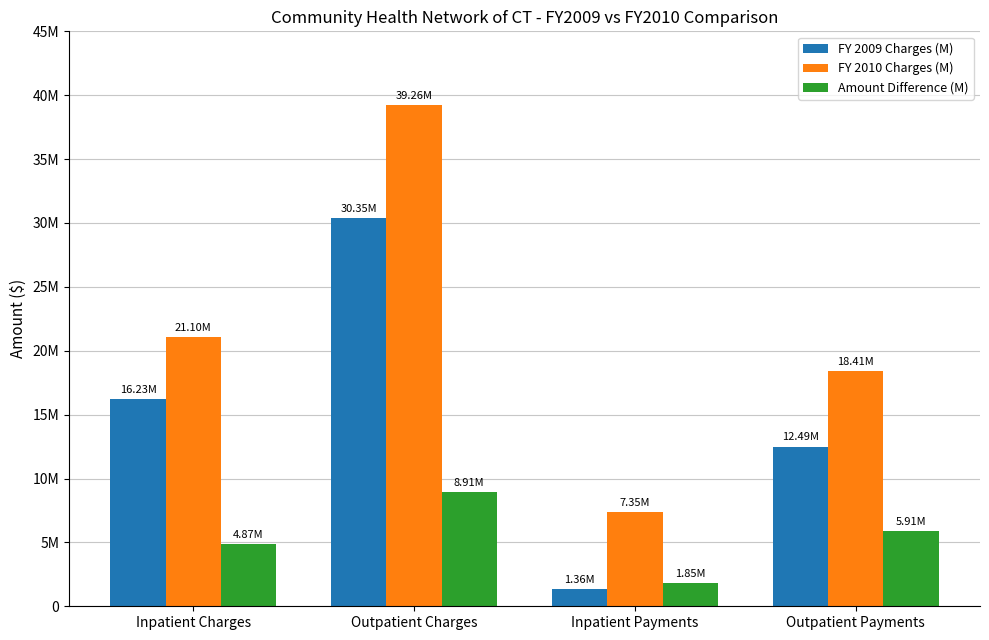

True or false: Amount Difference (M) has a value of 742105 at Inpatient Payments.

False